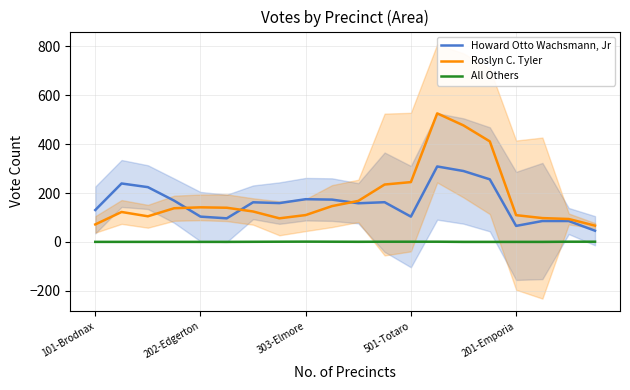

Which series has the largest range (max minus min)?

Roslyn C. Tyler